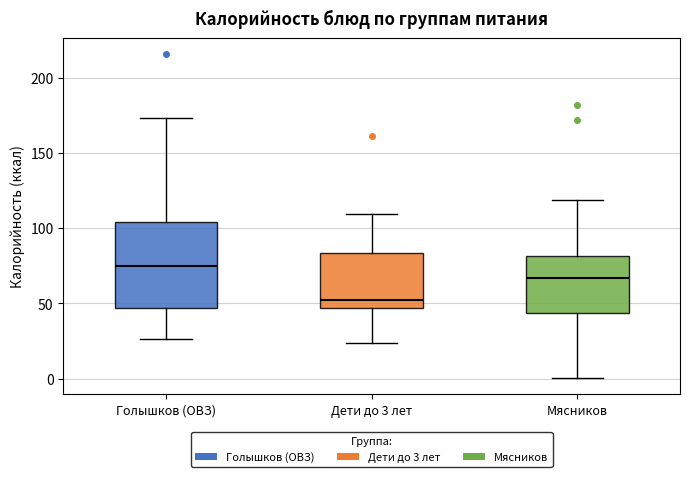

Reading left to right, transcribe this box plot: for each box, give where its median line is, the range the box spans, and where its two whiskers end, as read against the y-axis. The values are not printed on the chart, so give them approximately, as read against the axis.

Голышков (ОВЗ): median 75, box 45 to 105, whiskers 25 to 175
Дети до 3 лет: median 50, box 45 to 85, whiskers 25 to 110
Мясников: median 65, box 45 to 80, whiskers 0 to 120